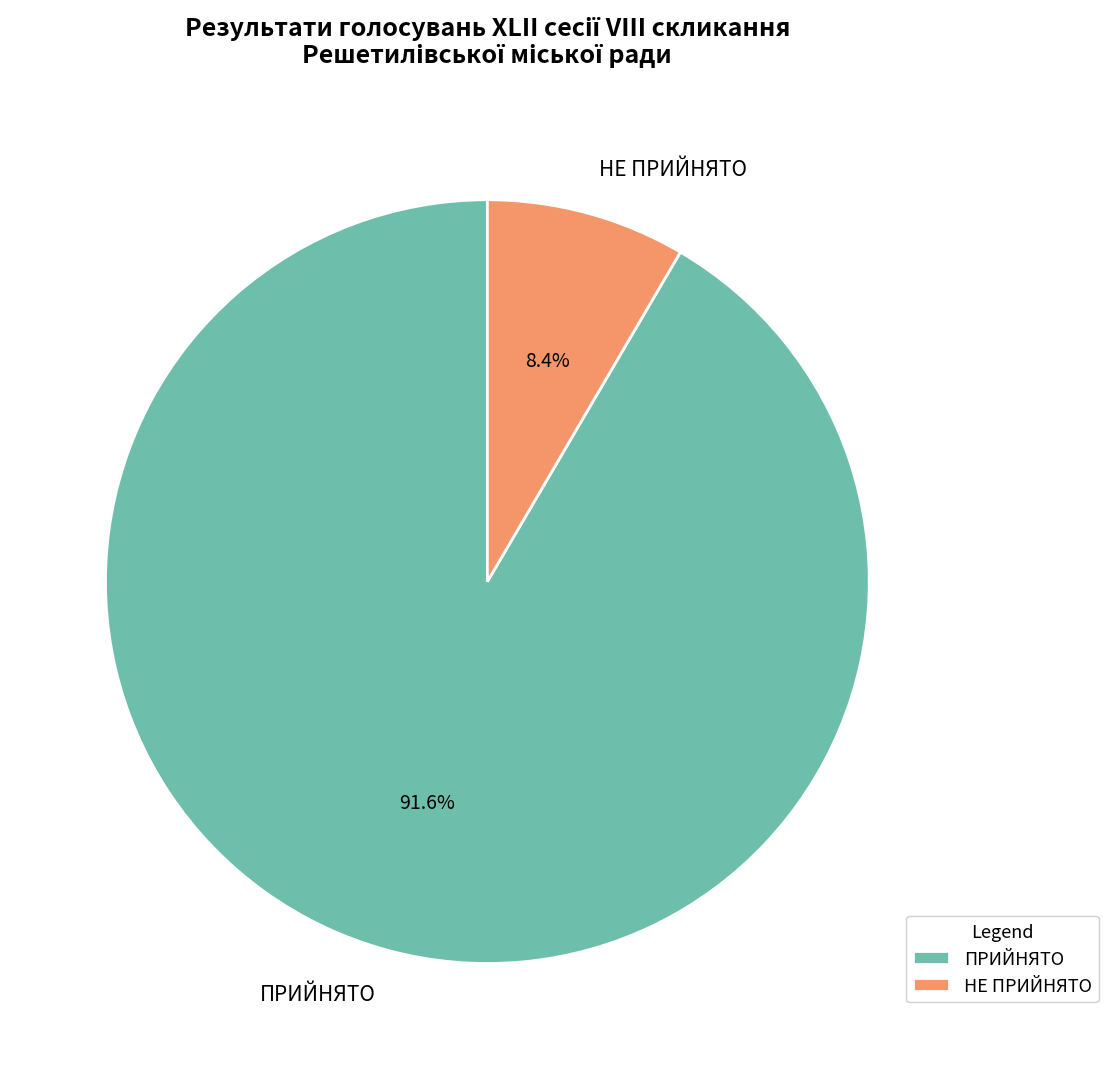

Which category accounts for the majority?

ПРИЙНЯТО